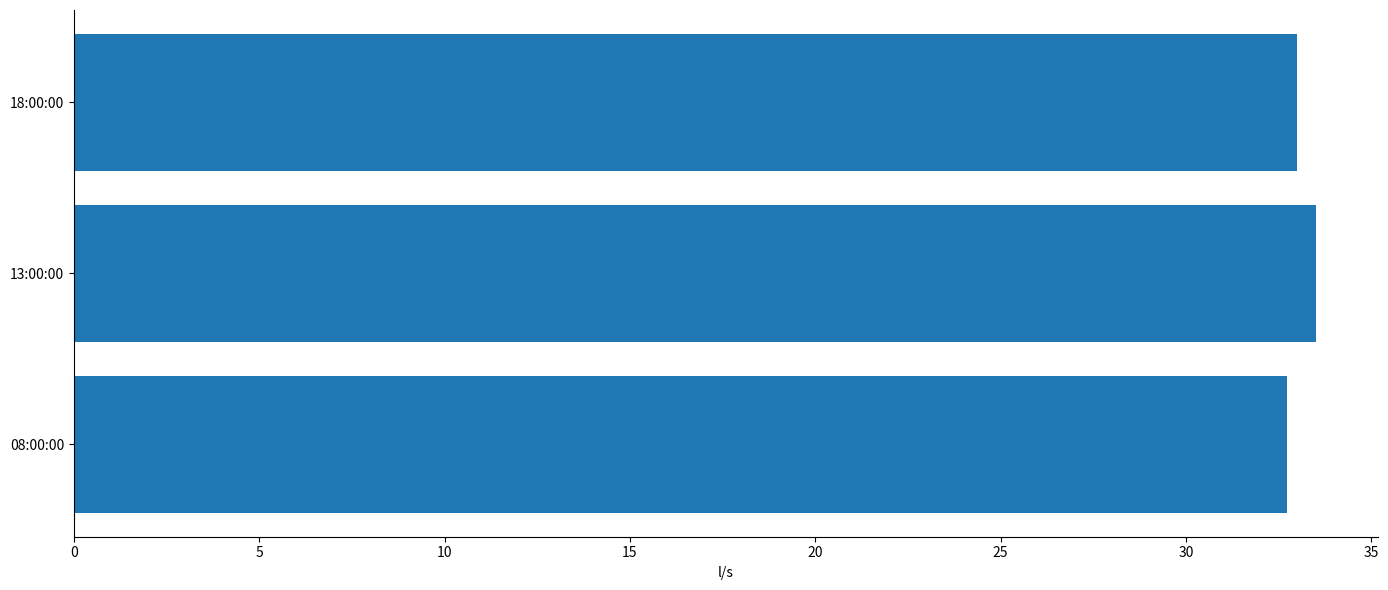

What is the sum of the values at 18:00:00 and 13:00:00?

66.5